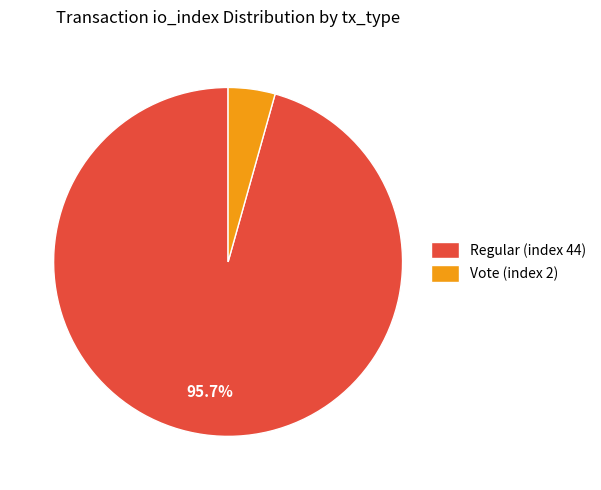

Is the sum of Vote (index 2) and Regular (index 44) greater than half?

Yes